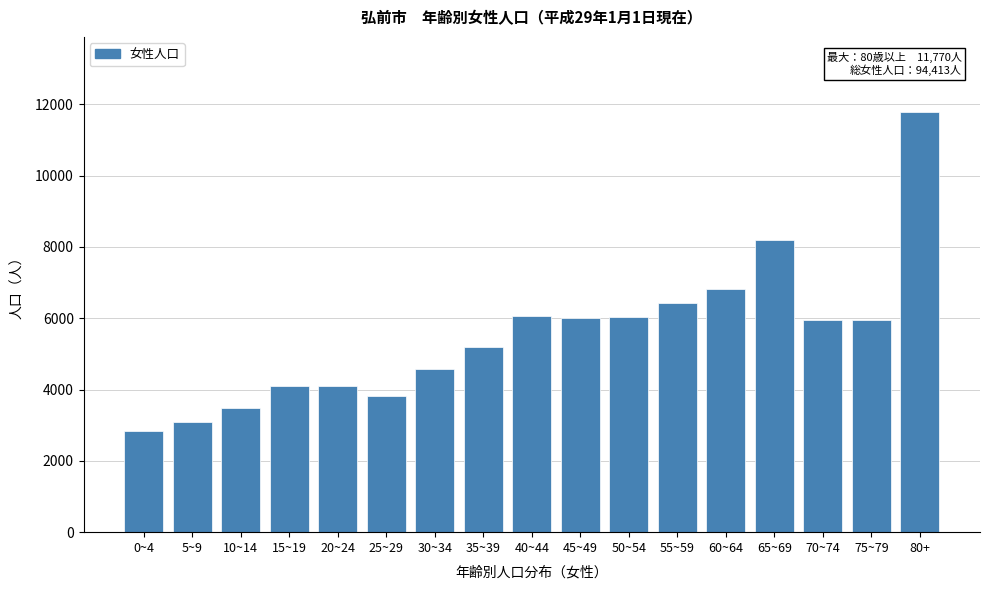

The value at 70~74 is 8042. True or false?

False